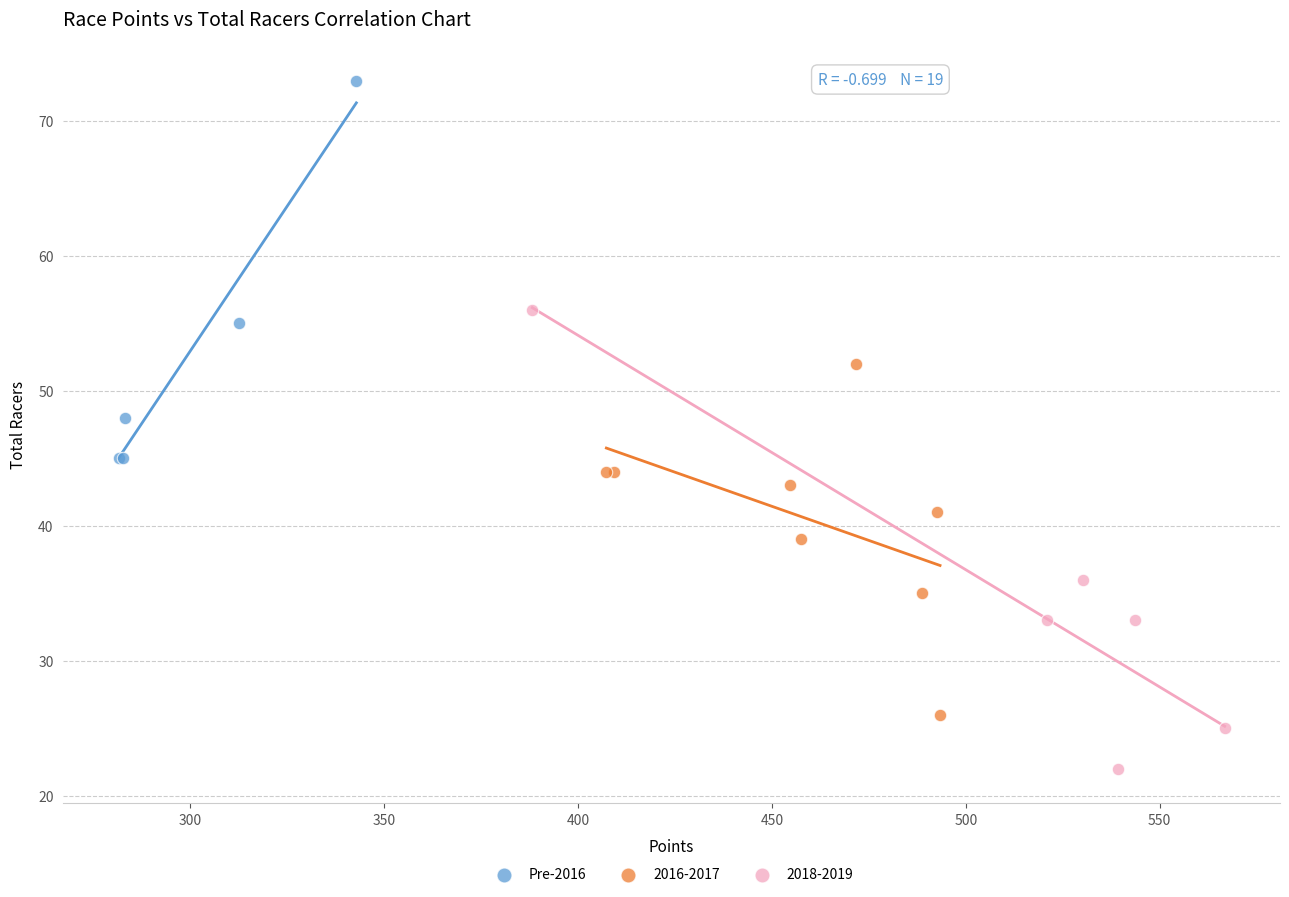

Which series contains the lowest Y value?

2018-2019